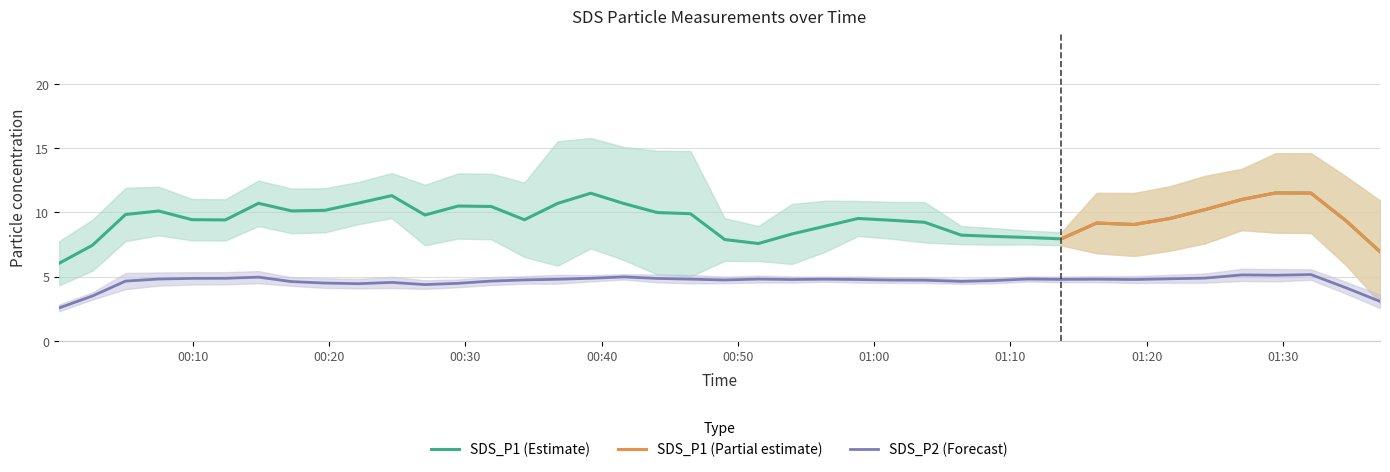

What is the minimum value for SDS_P2 (Forecast)?

2.6